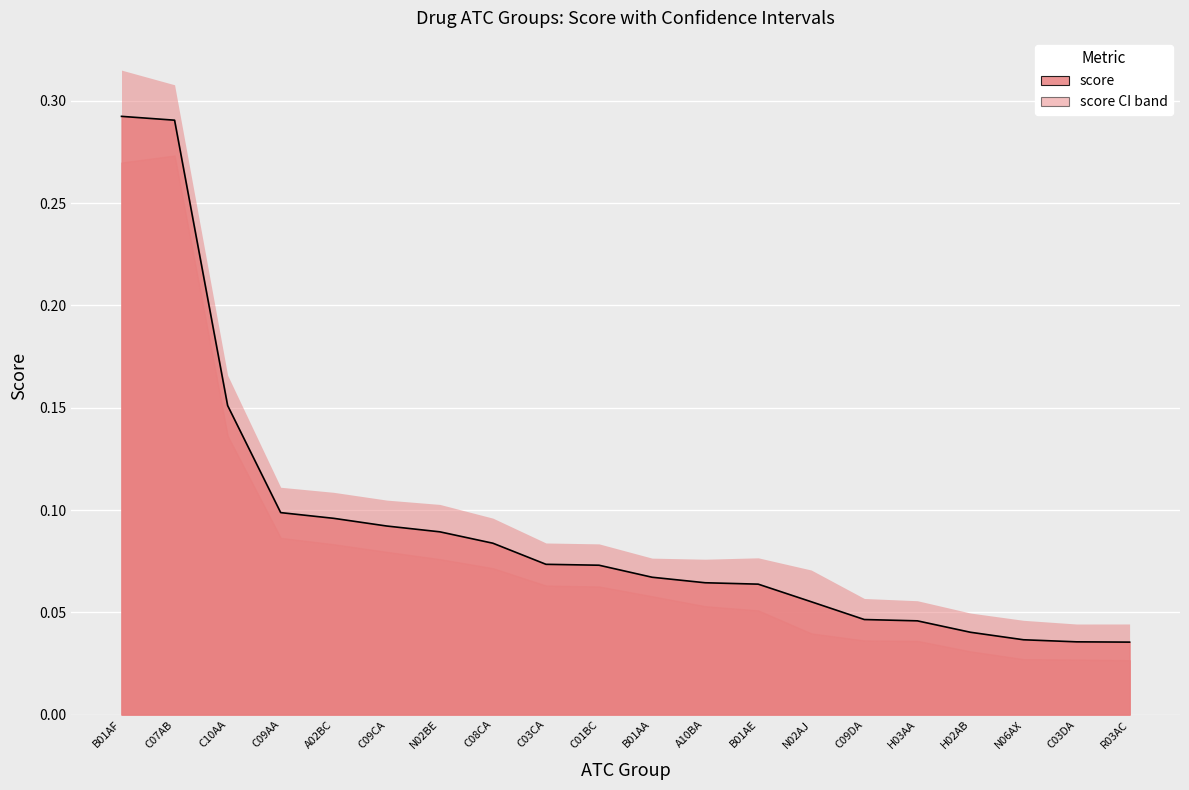

Reading right to left, list all the values displayed in this chart.

score: R03AC=0.0	C03DA=0.0	N06AX=0.0	H02AB=0.0	H03AA=0.0	C09DA=0.0	N02AJ=0.1	B01AE=0.1	A10BA=0.1	B01AA=0.1	C01BC=0.1	C03CA=0.1	C08CA=0.1	N02BE=0.1	C09CA=0.1	A02BC=0.1	C09AA=0.1	C10AA=0.2	C07AB=0.3	B01AF=0.3
score_ci_min: R03AC=0.0	C03DA=0.0	N06AX=0.0	H02AB=0.0	H03AA=0.0	C09DA=0.0	N02AJ=0.0	B01AE=0.1	A10BA=0.1	B01AA=0.1	C01BC=0.1	C03CA=0.1	C08CA=0.1	N02BE=0.1	C09CA=0.1	A02BC=0.1	C09AA=0.1	C10AA=0.1	C07AB=0.3	B01AF=0.3
score_ci_max: R03AC=0.0	C03DA=0.0	N06AX=0.0	H02AB=0.0	H03AA=0.1	C09DA=0.1	N02AJ=0.1	B01AE=0.1	A10BA=0.1	B01AA=0.1	C01BC=0.1	C03CA=0.1	C08CA=0.1	N02BE=0.1	C09CA=0.1	A02BC=0.1	C09AA=0.1	C10AA=0.2	C07AB=0.3	B01AF=0.3